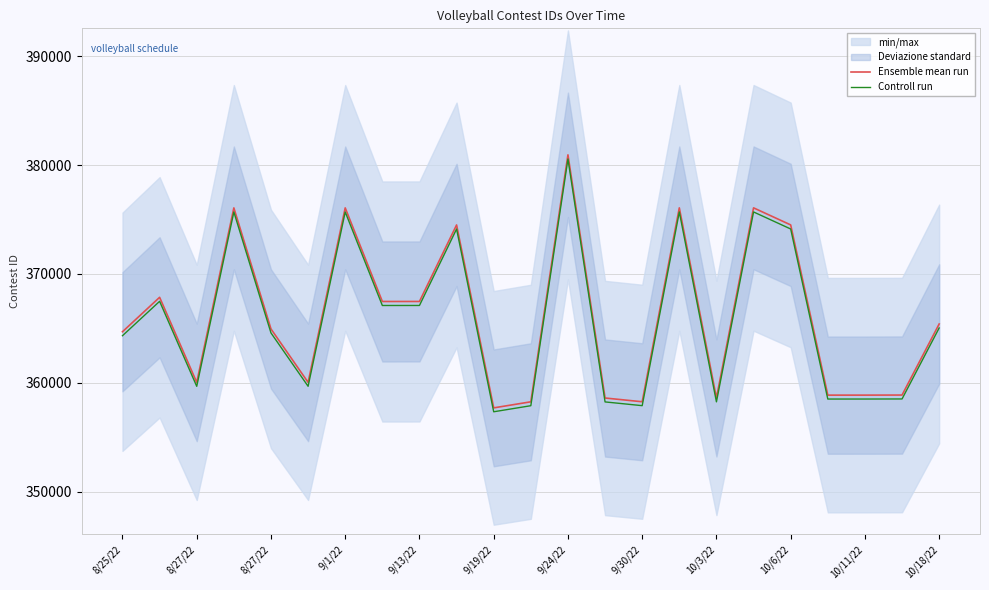

Which series has the widest spread of values?

Ensemble mean run